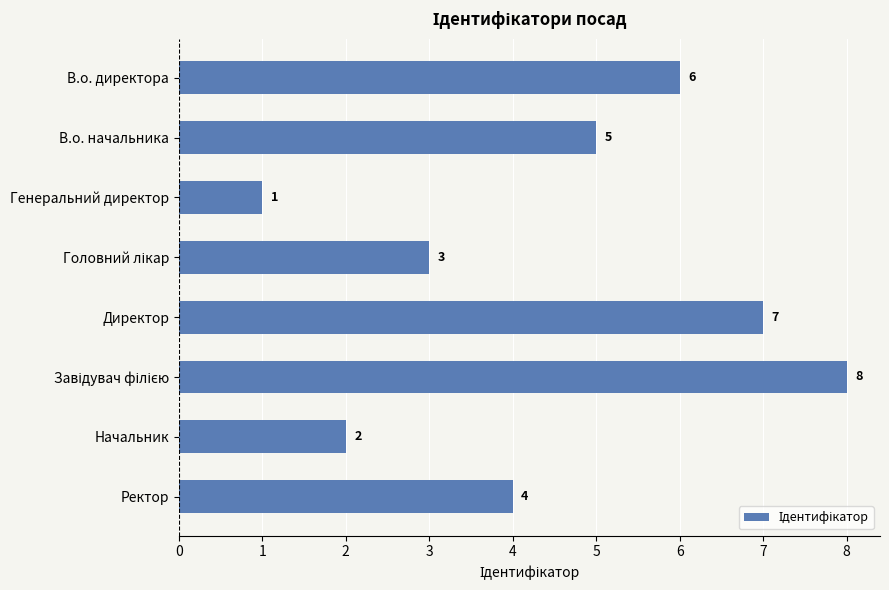

True or false: the data shows 7 at Директор.

True